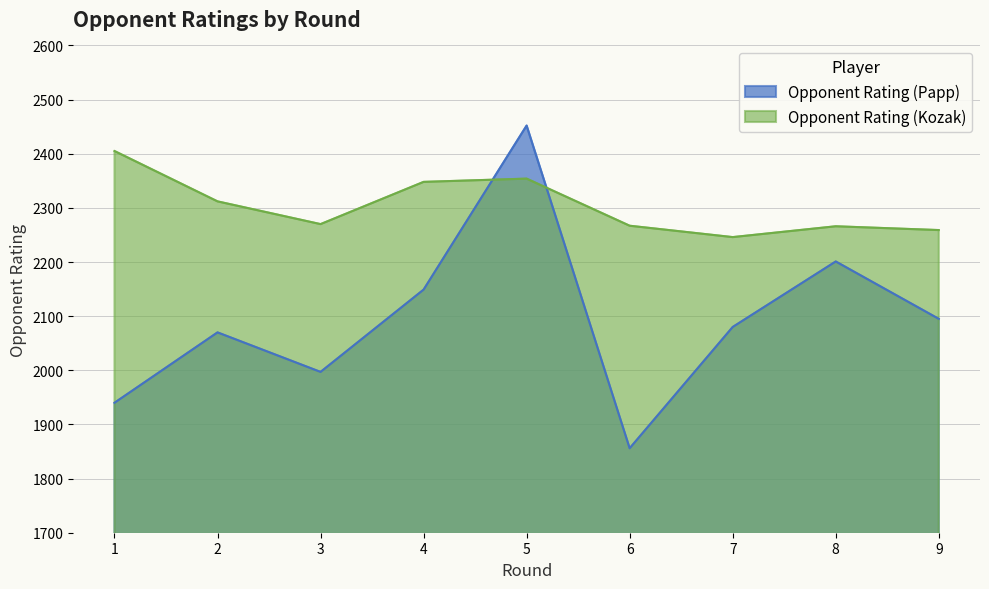

How many data points in Opponent Rating (Kozak) are above 2270?

4